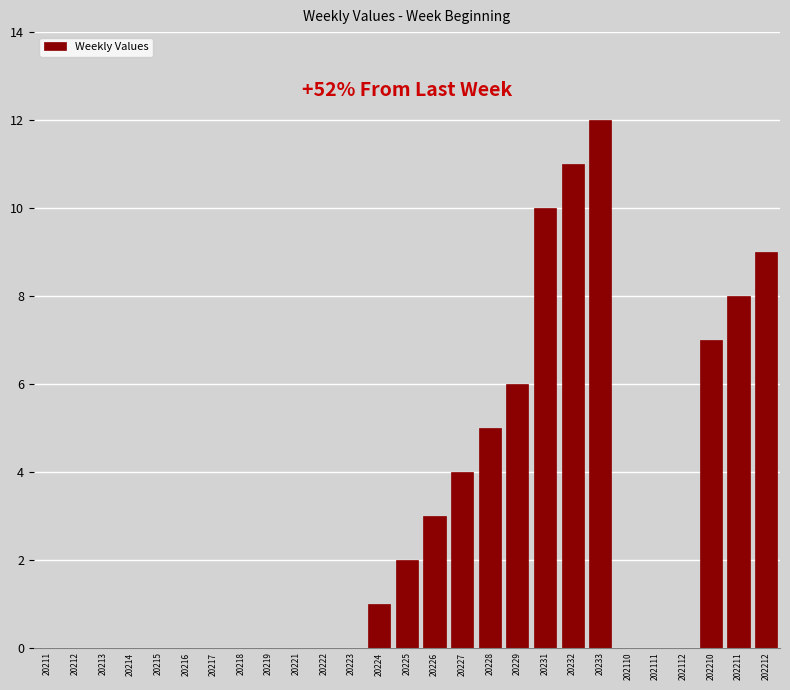

Reading left to right, what are all the values shown in this chart?

20211=0	20212=0	20213=0	20214=0	20215=0	20216=0	20217=0	20218=0	20219=0	20221=0	20222=0	20223=0	20224=1	20225=2	20226=3	20227=4	20228=5	20229=6	20231=10	20232=11	20233=12	202110=0	202111=0	202112=0	202210=7	202211=8	202212=9